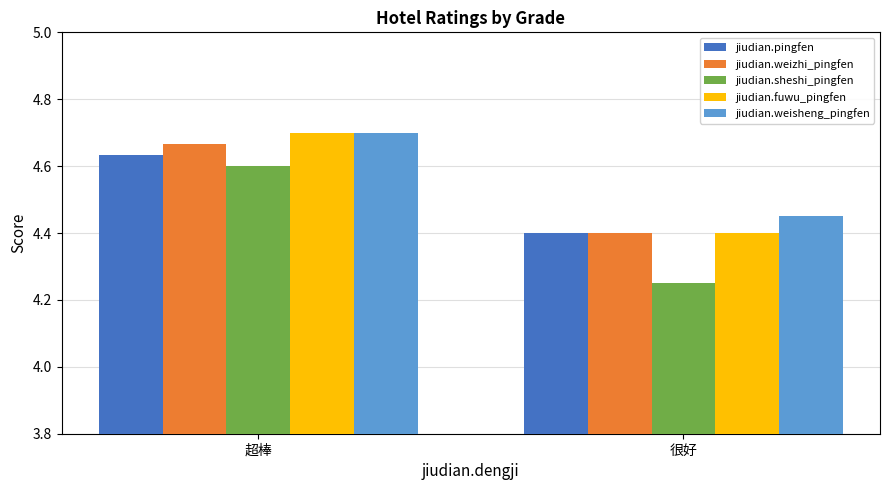

The value of jiudian.pingfen at 很好 is 5.9. True or false?

False